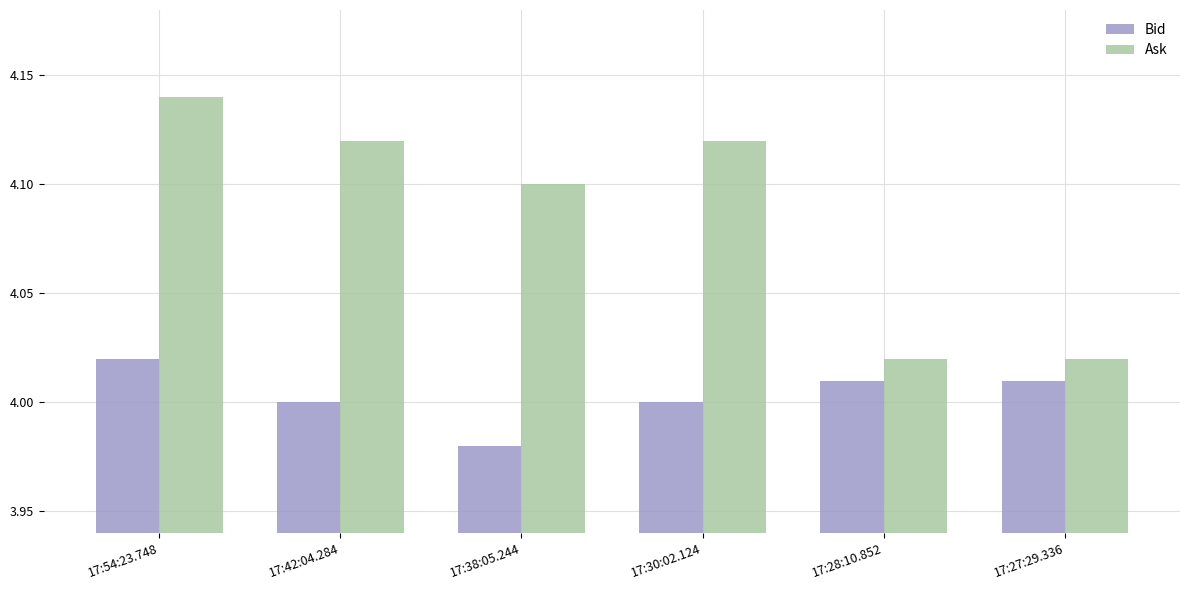

Rank the series by their average value, from lowest to highest.

Bid, Ask